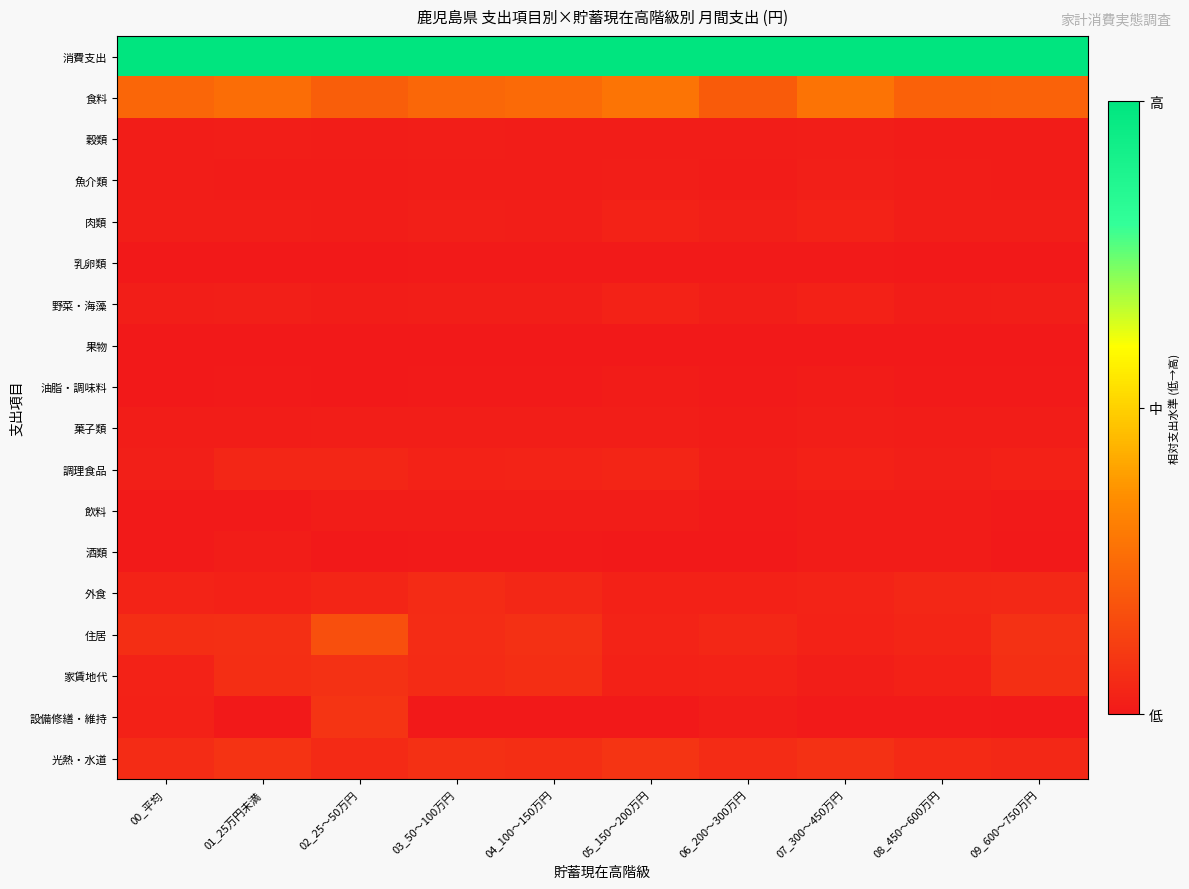

Rank the series by their maximum value, from highest to lowest.

消費支出, 食料, 住居, 設備修繕・維持, 光熱・水道, 家賃地代, 外食, 調理食品, 肉類, 野菜・海藻, 魚介類, 穀類, 菓子類, 飲料, 酒類, 油脂・調味料, 乳卵類, 果物